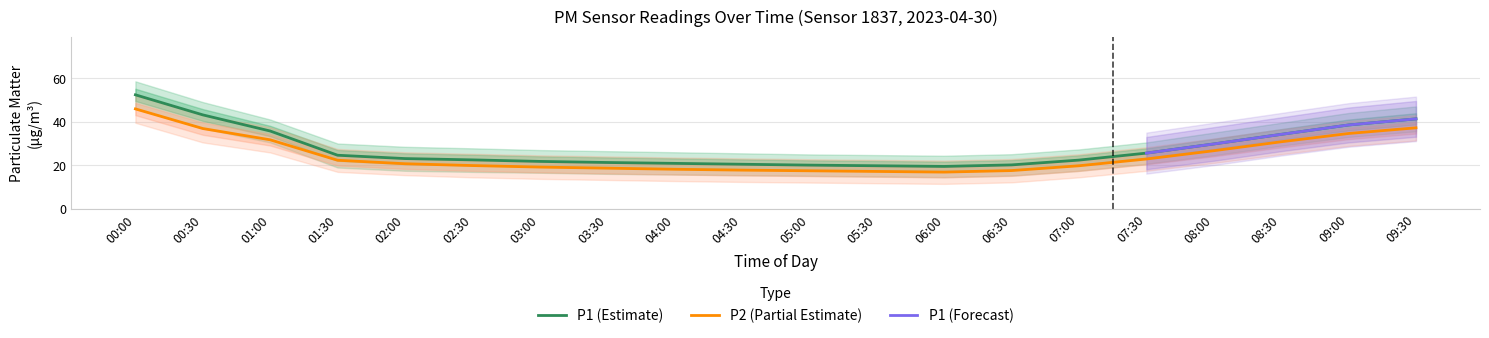

True or false: P1 (Estimate) and P2 (Partial Estimate) intersect in this chart.

False